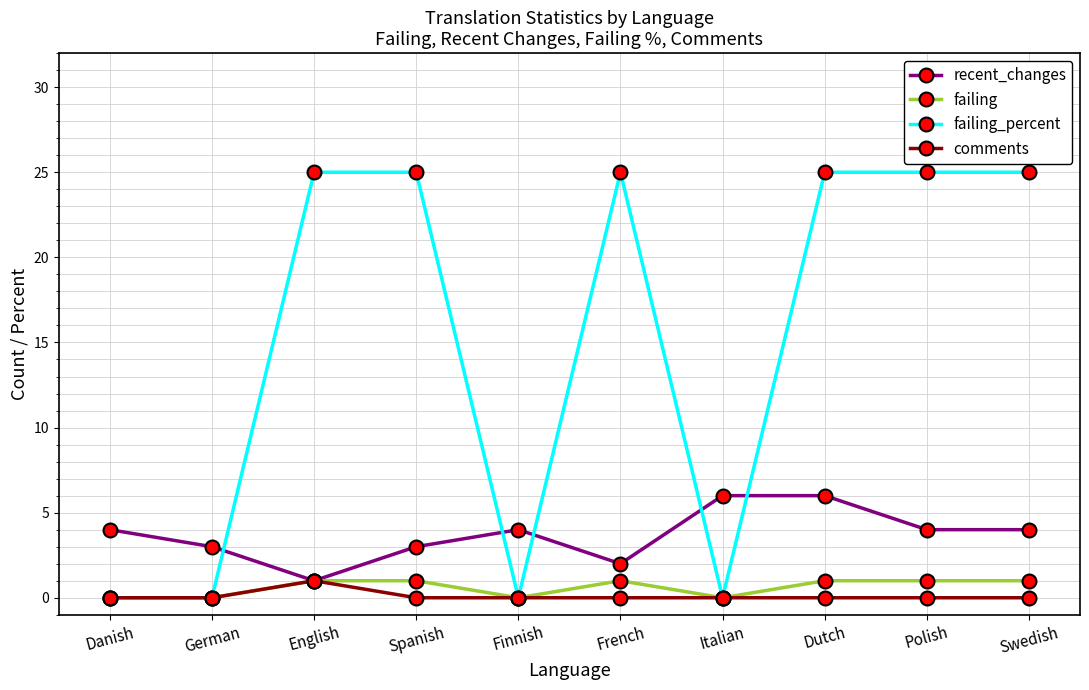

At which category is the sum across all series the highest?

Dutch